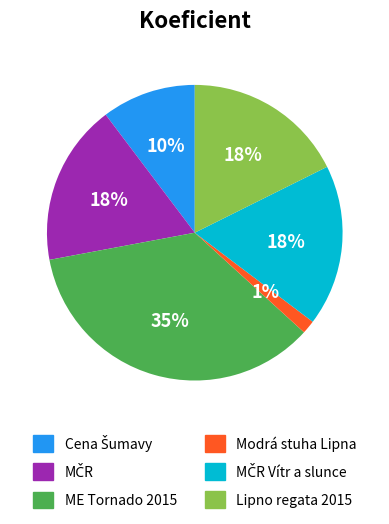

The Modrá stuha Lipna slice represents 1% of the pie. True or false?

True